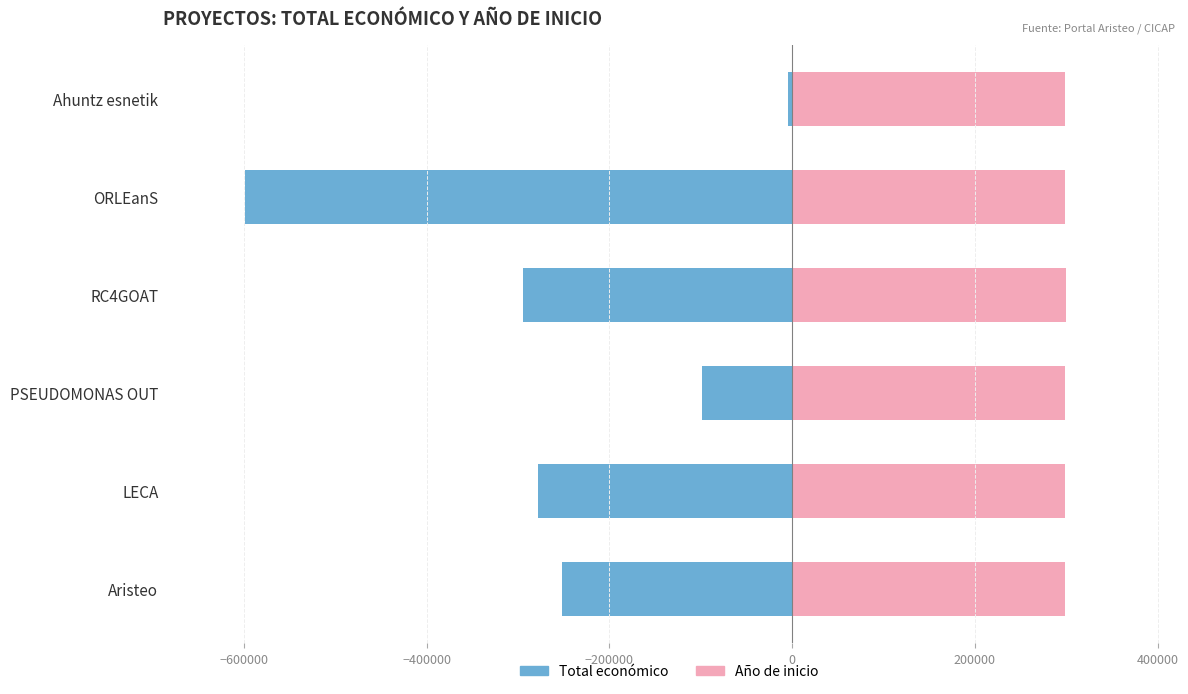

At how many categories does at least one series exceed 120670?

6